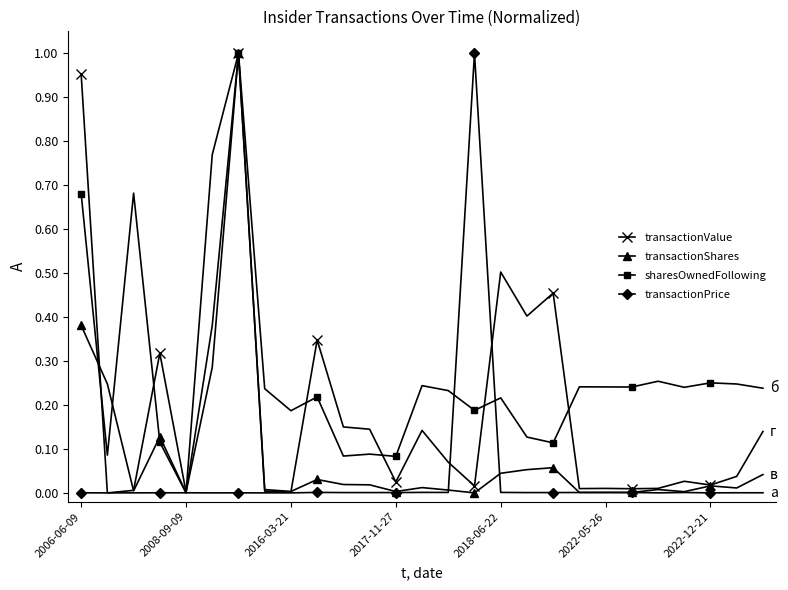

Which series has the largest total across all categories?

sharesOwnedFollowing